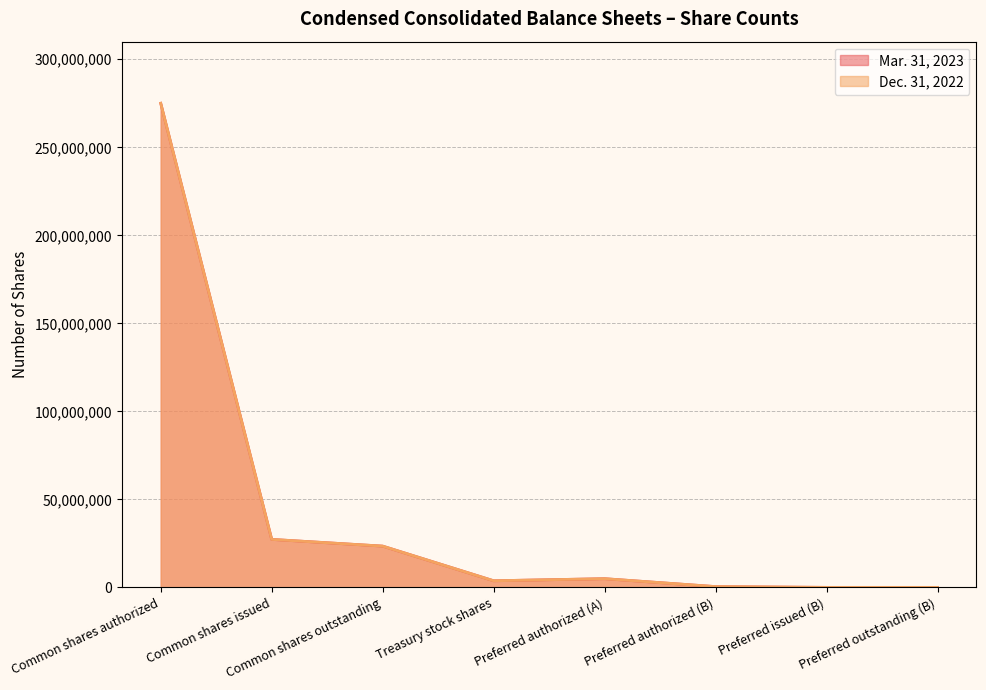

The Mar. 31, 2023 series shows 35959083 at Common shares outstanding. True or false?

False